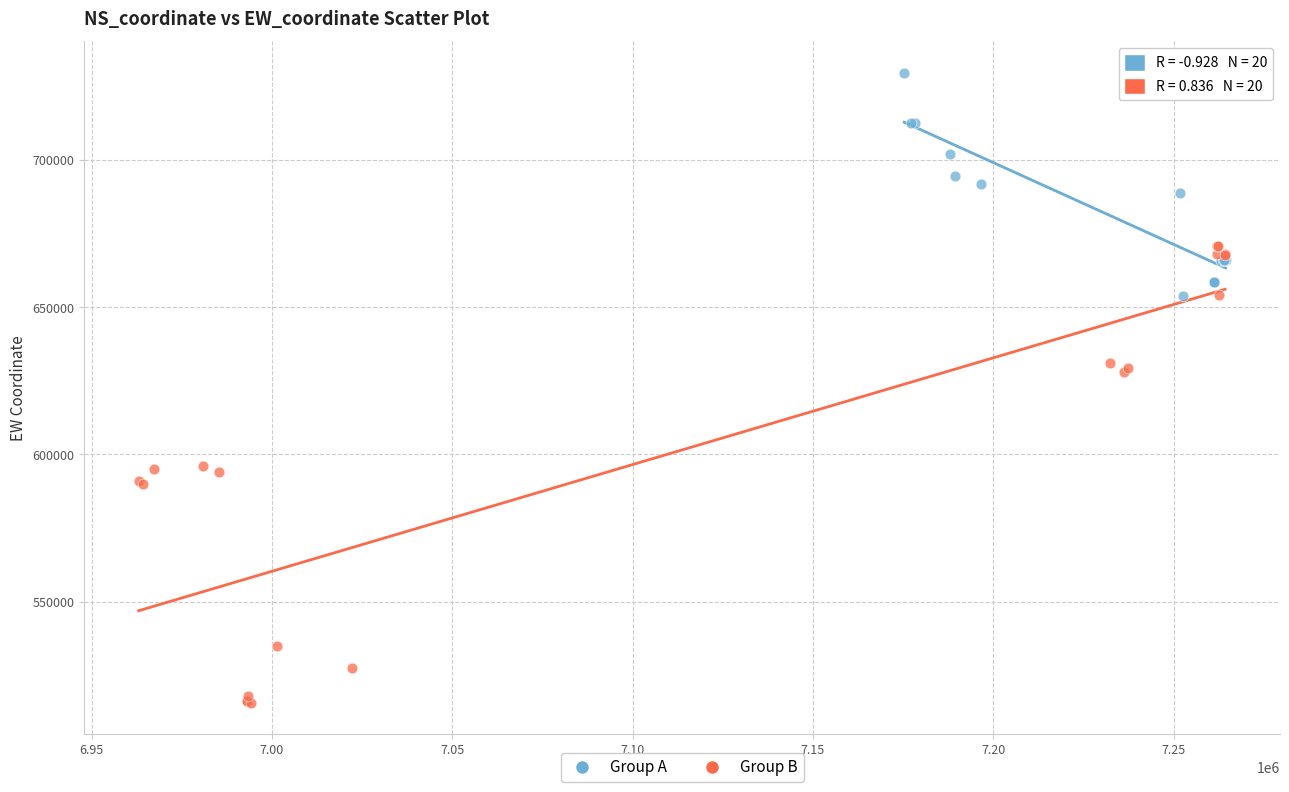

Which series has the largest Y range (max minus min)?

Group B